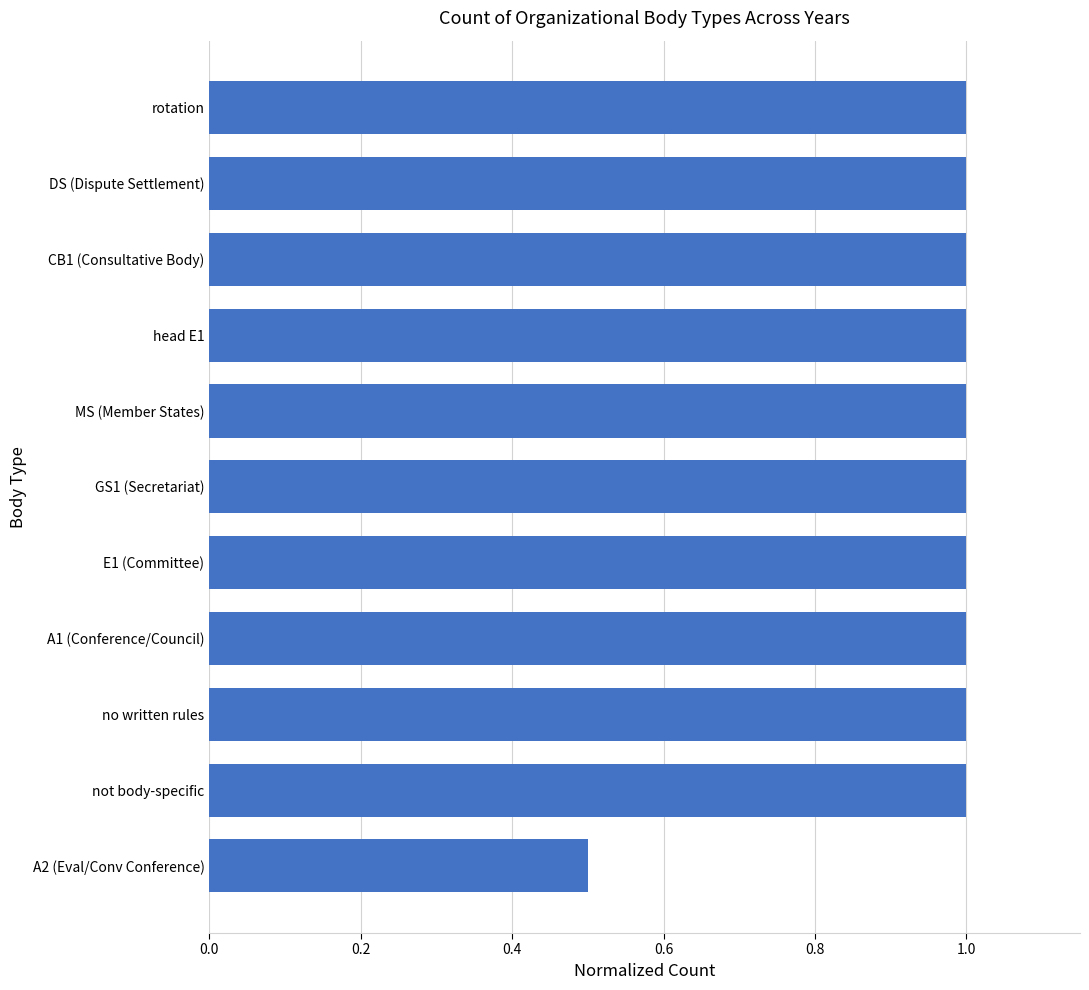

The value at A2 (Eval/Conv Conference) is 0.8. True or false?

False